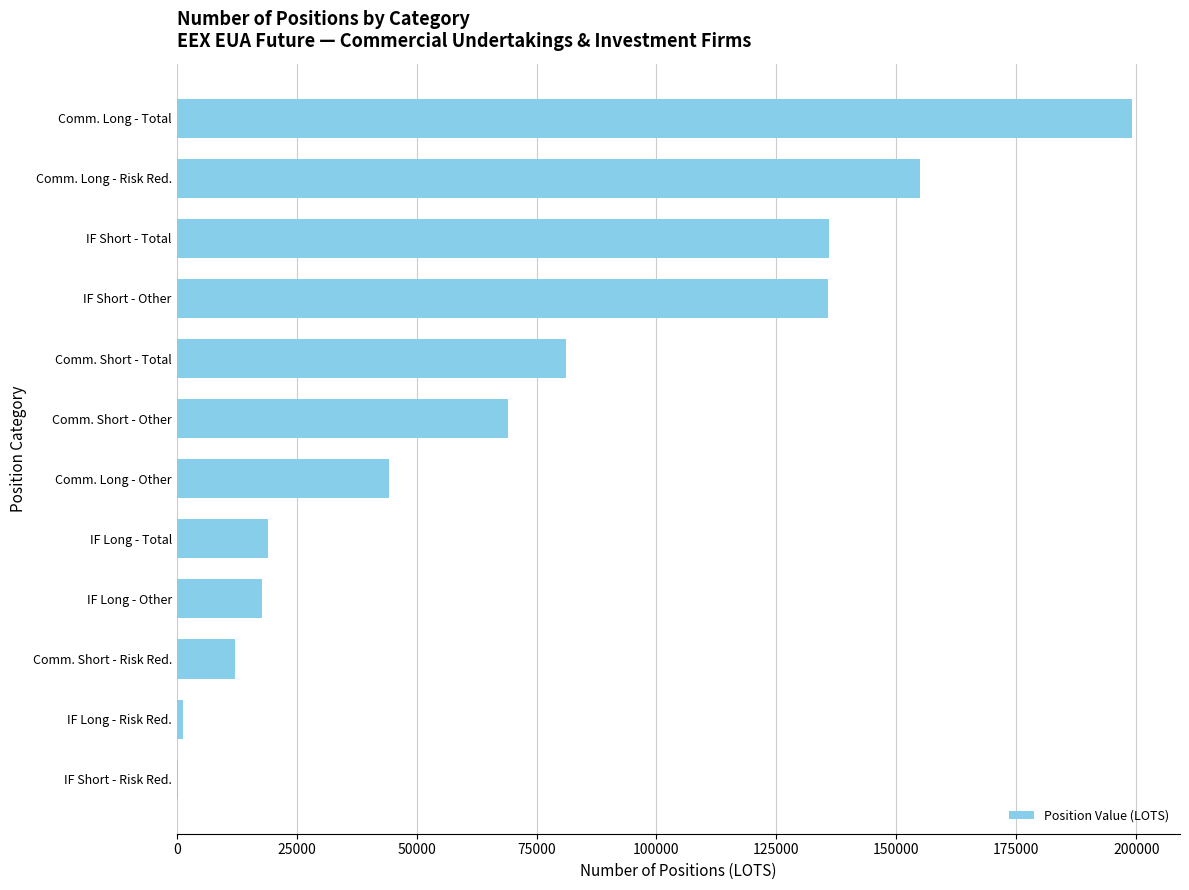

Is it true that the value at IF Short - Other is 135846.0?

True